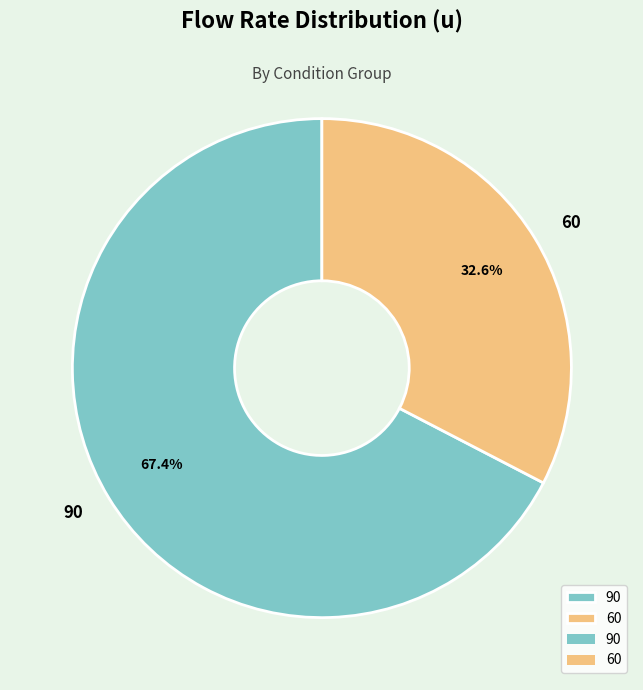

Rank the categories by value from highest to lowest.

90, 60